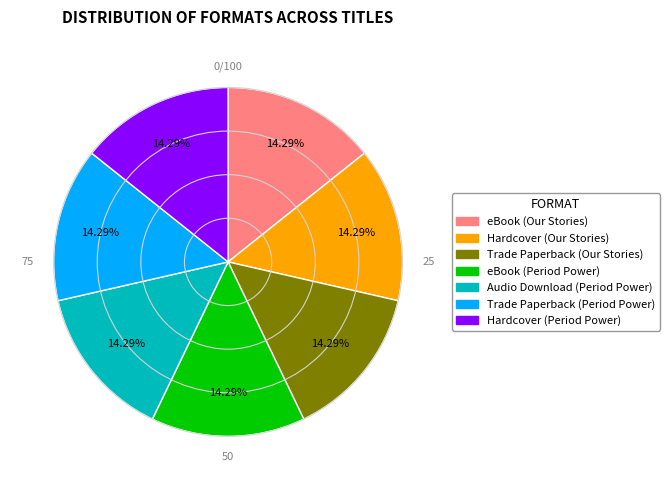

Does Hardcover (Period Power) represent more than half of the total?

No